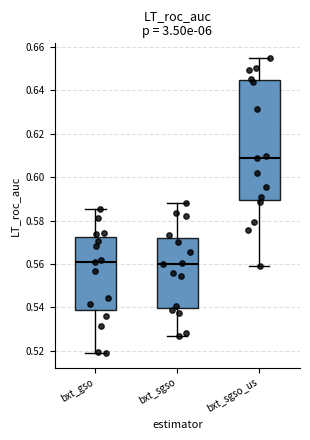

Where is the upper edge of the box for bxt_gso on the y-axis? The values are not printed on the chart, so give them approximately, as read against the axis.

0.572